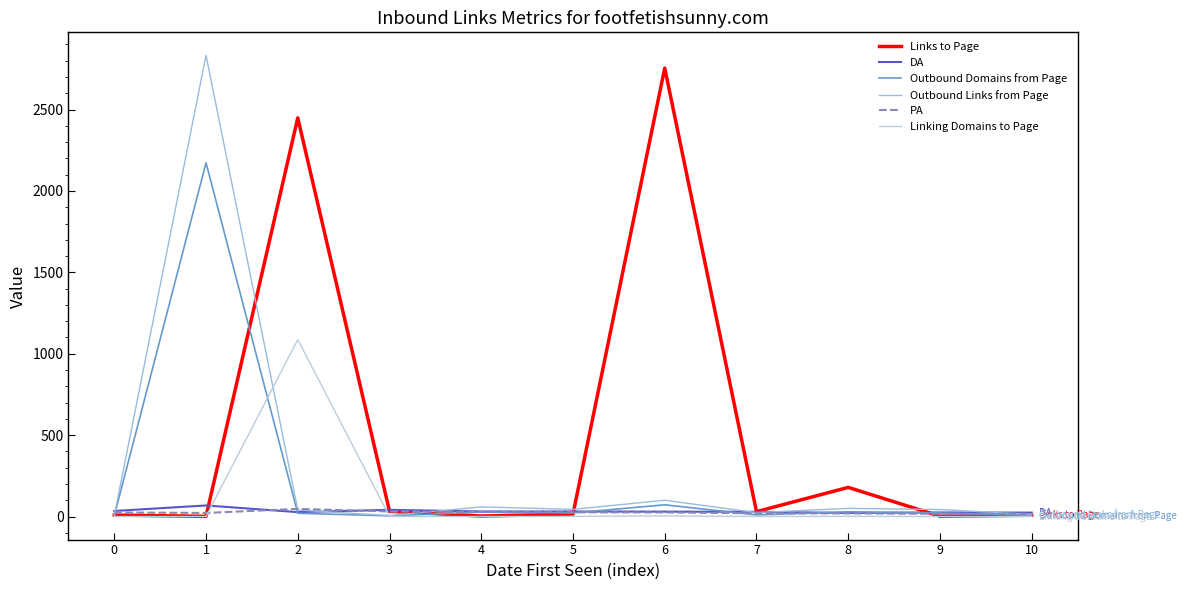

Does the chart display data point markers on the line(s)?

No